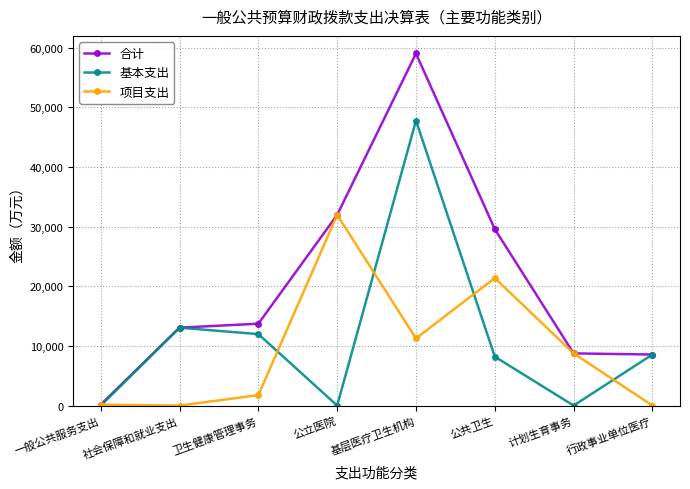

Is the value of 合计 at 基层医疗卫生机构 greater than the value of 项目支出 at 基层医疗卫生机构?

Yes